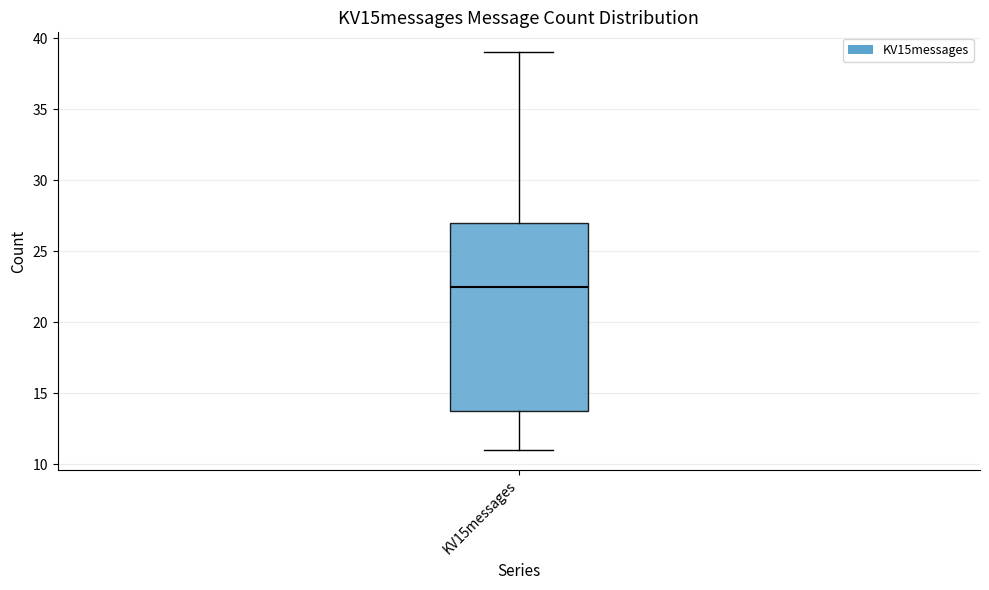

Transcribe this box plot: give where the median line is, the range the box spans, and where the two whiskers end, as read against the y-axis. The values are not printed on the chart, so give them approximately, as read against the axis.

median 22.5, box 14.0 to 27.0, whiskers 11.0 to 39.0